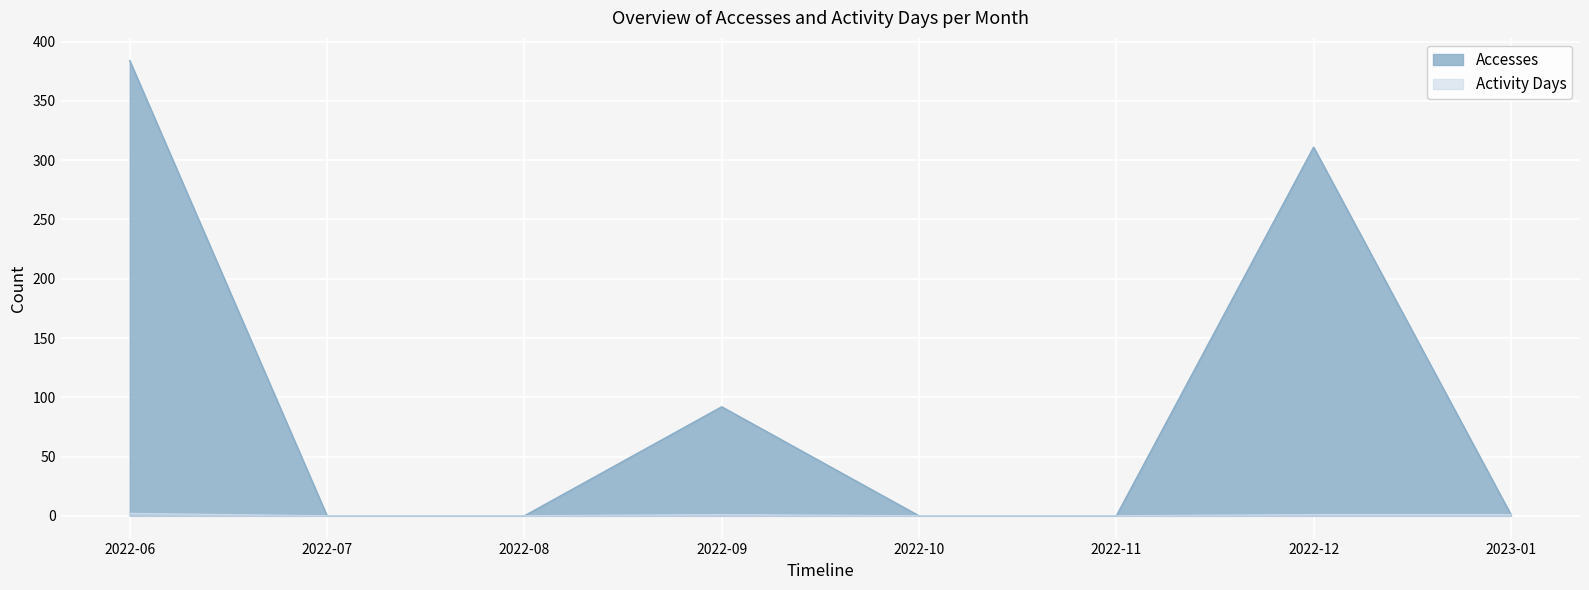

What position from the right is 2022-09?

5